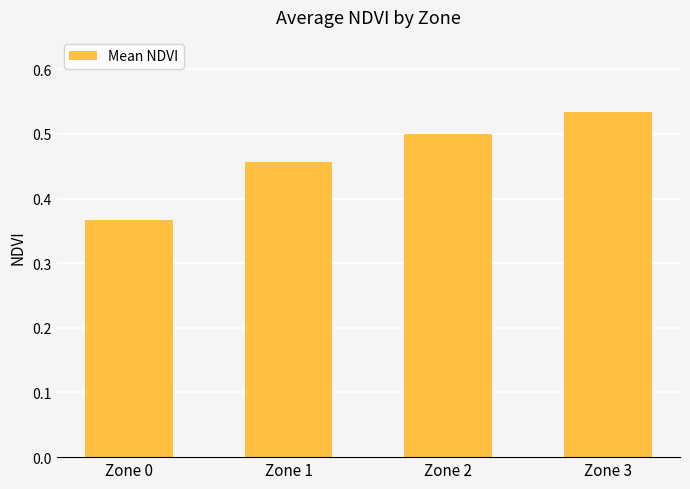

At which category does the chart reach its peak across all series?

Zone 3